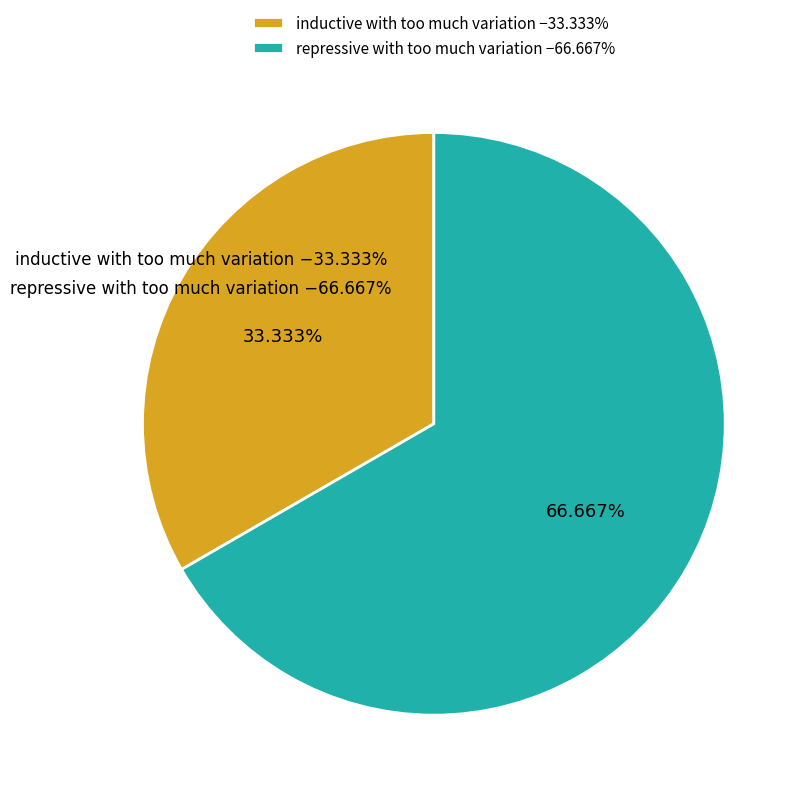

Is inductive with too much variation the majority of the pie?

No